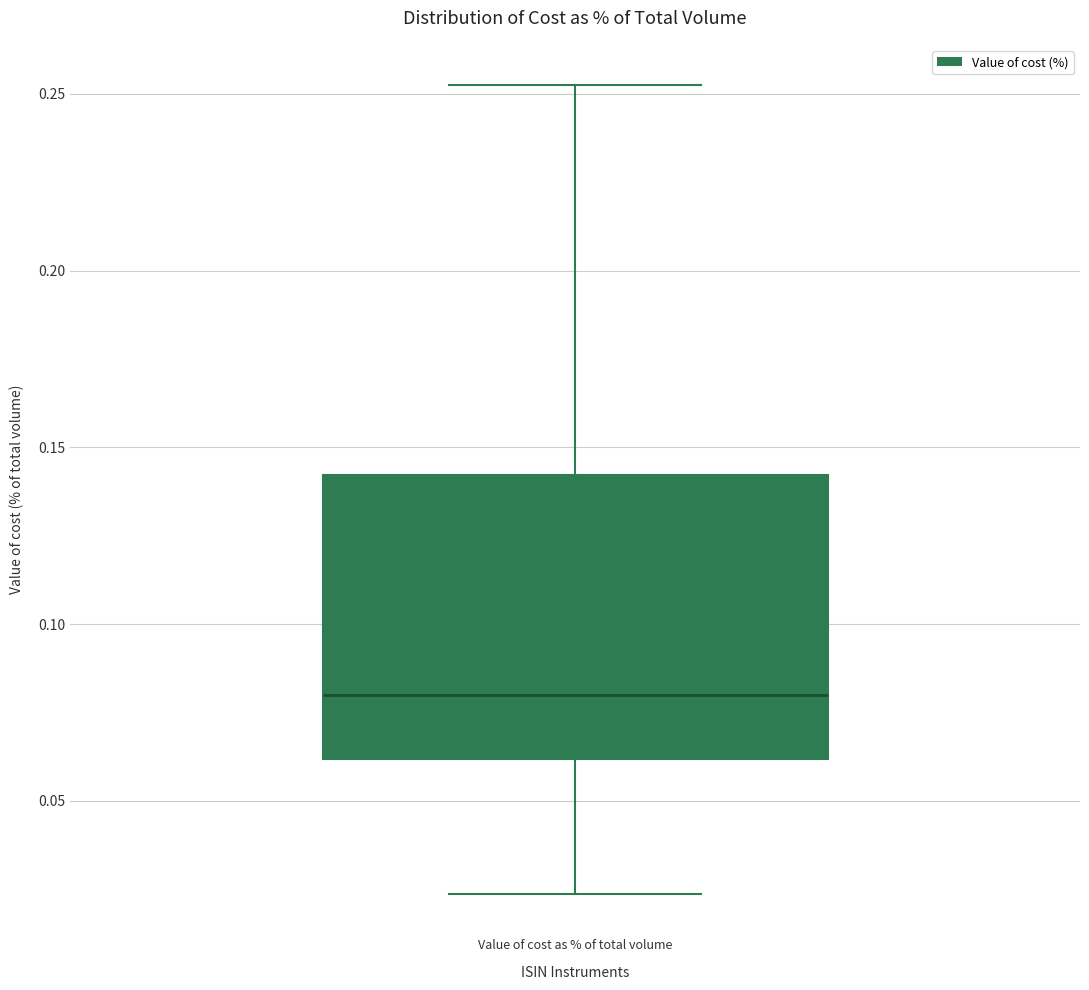

Where does the lower whisker of the box for Value of cost as % of total volume end on the y-axis? The values are not printed on the chart, so give them approximately, as read against the axis.

0.025